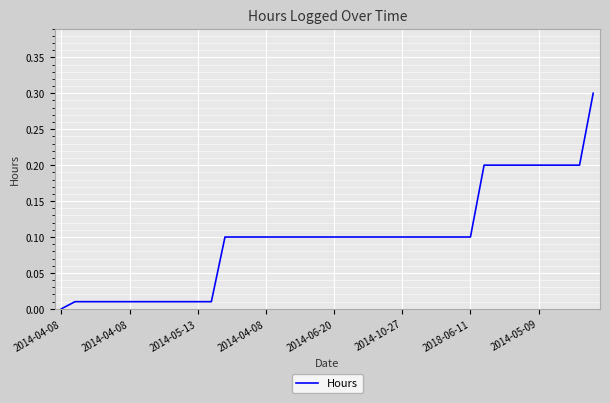

What is the difference between the maximum and minimum values?

0.3